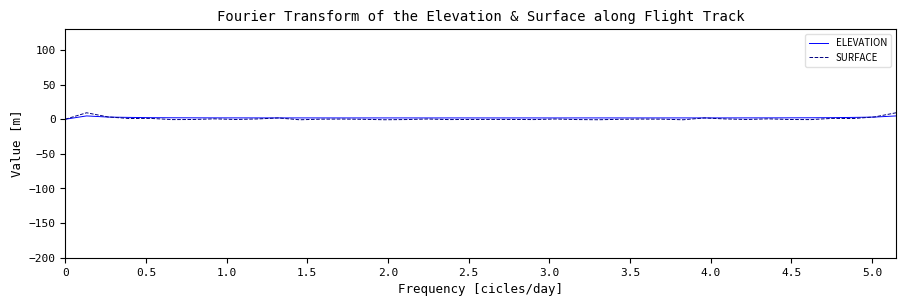

What is the maximum value shown in the chart?

9.3